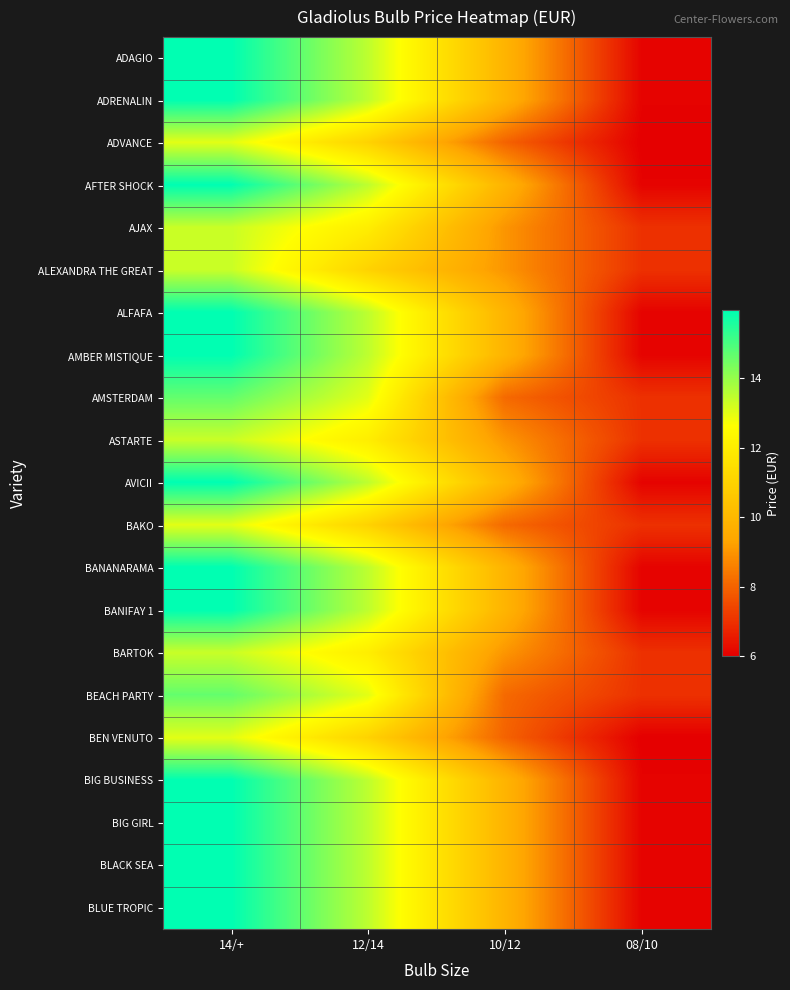

What is the total value across all series at 14/+?

313.1